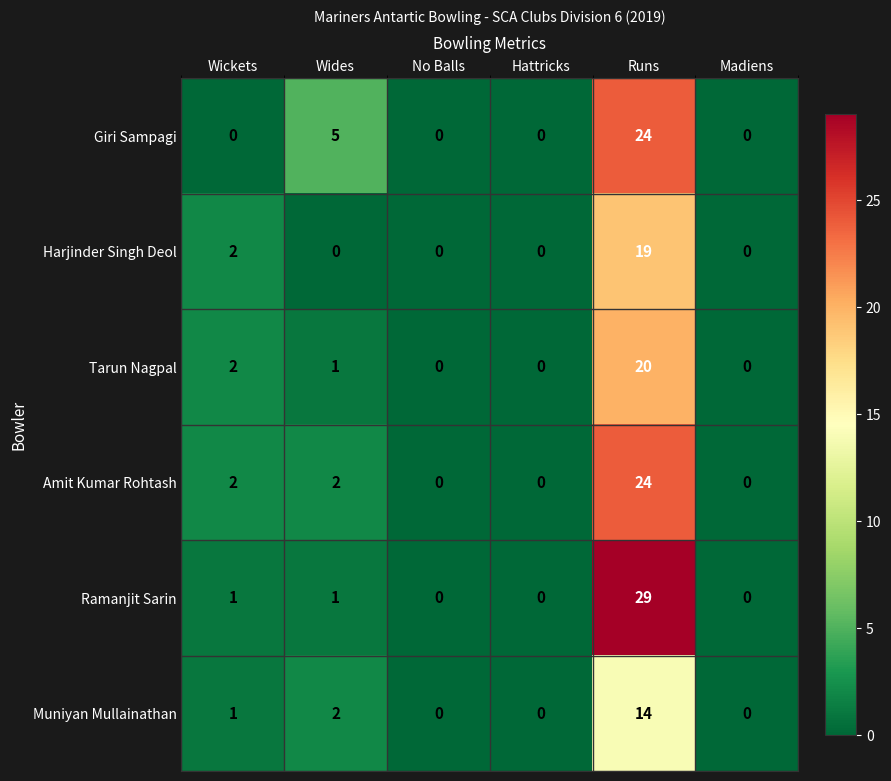

Which label corresponds to the largest value in the chart?

Runs